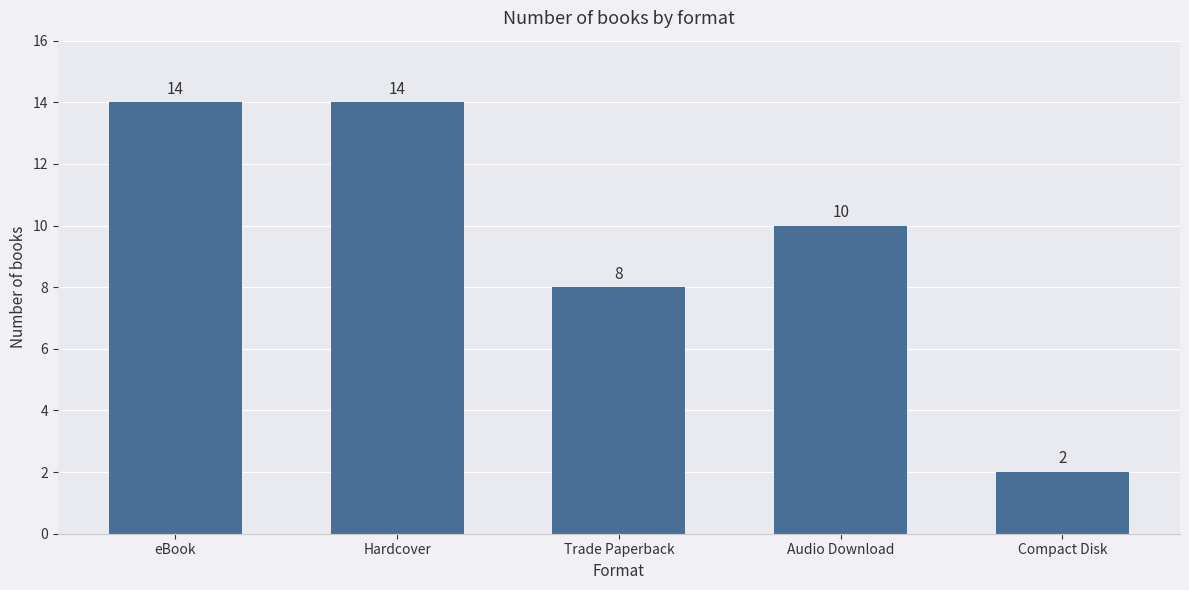

At which label is the value closest to 8?

Trade Paperback